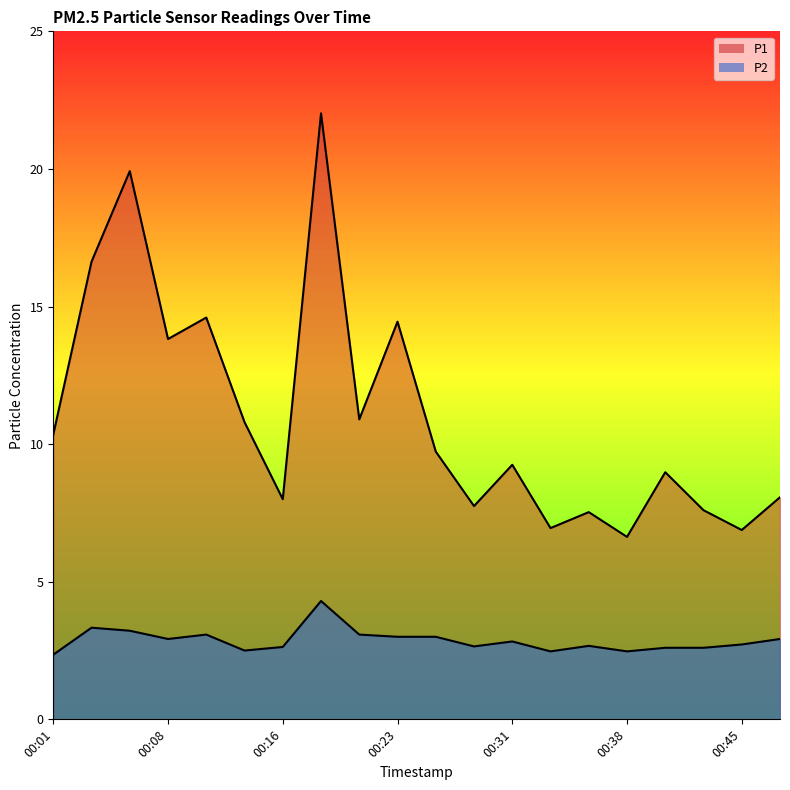

Does the chart display data point markers on the line(s)?

No